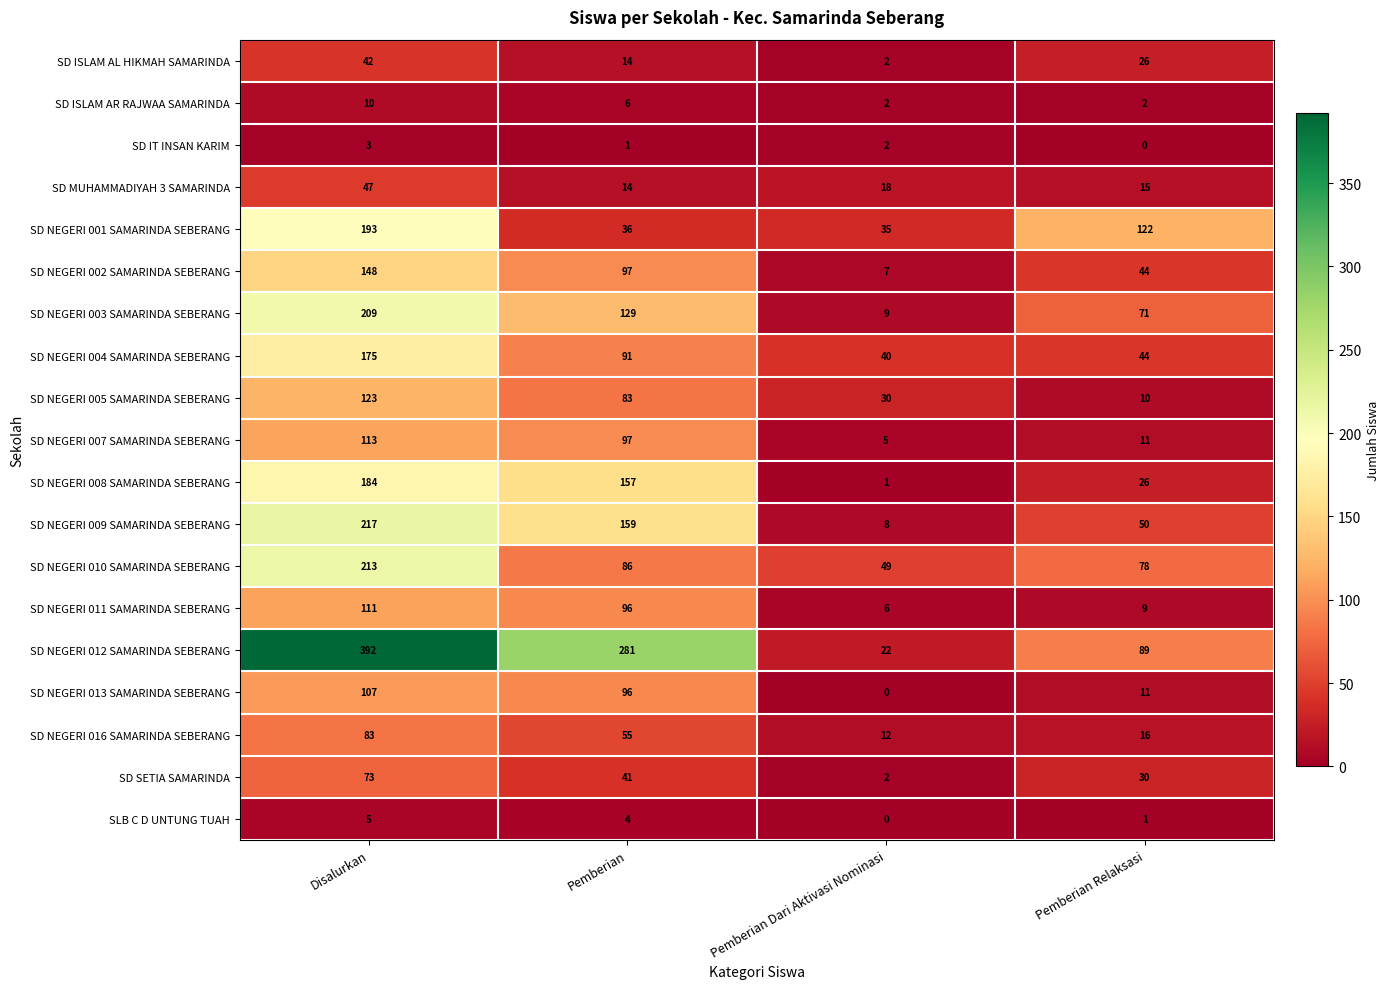

Which series has the largest total across all categories?

SD NEGERI 012 SAMARINDA SEBERANG